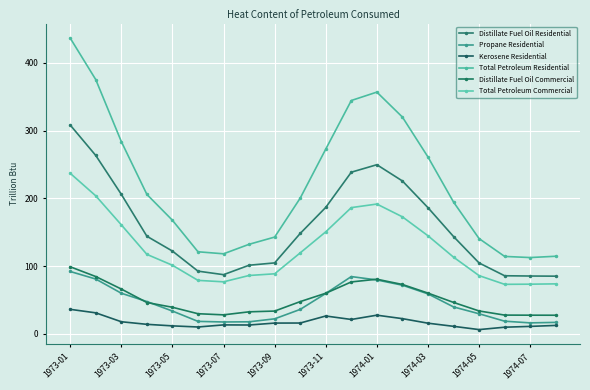

What is the smallest value displayed?

6.3